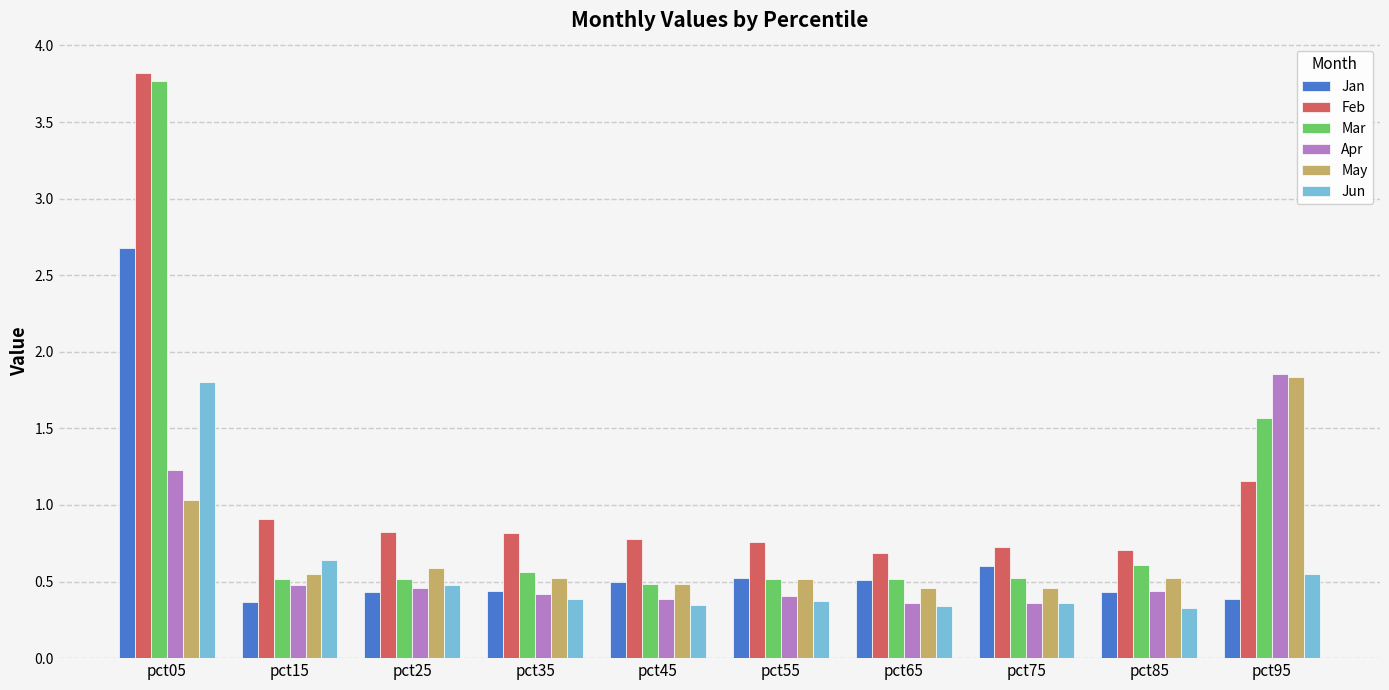

What is the difference between the second highest and second lowest values in the Apr series?

0.9